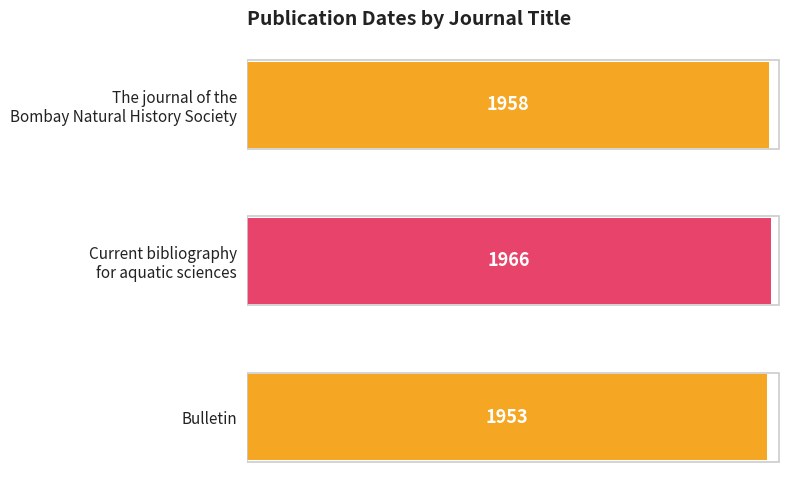

Count the number of categories in the chart.

3